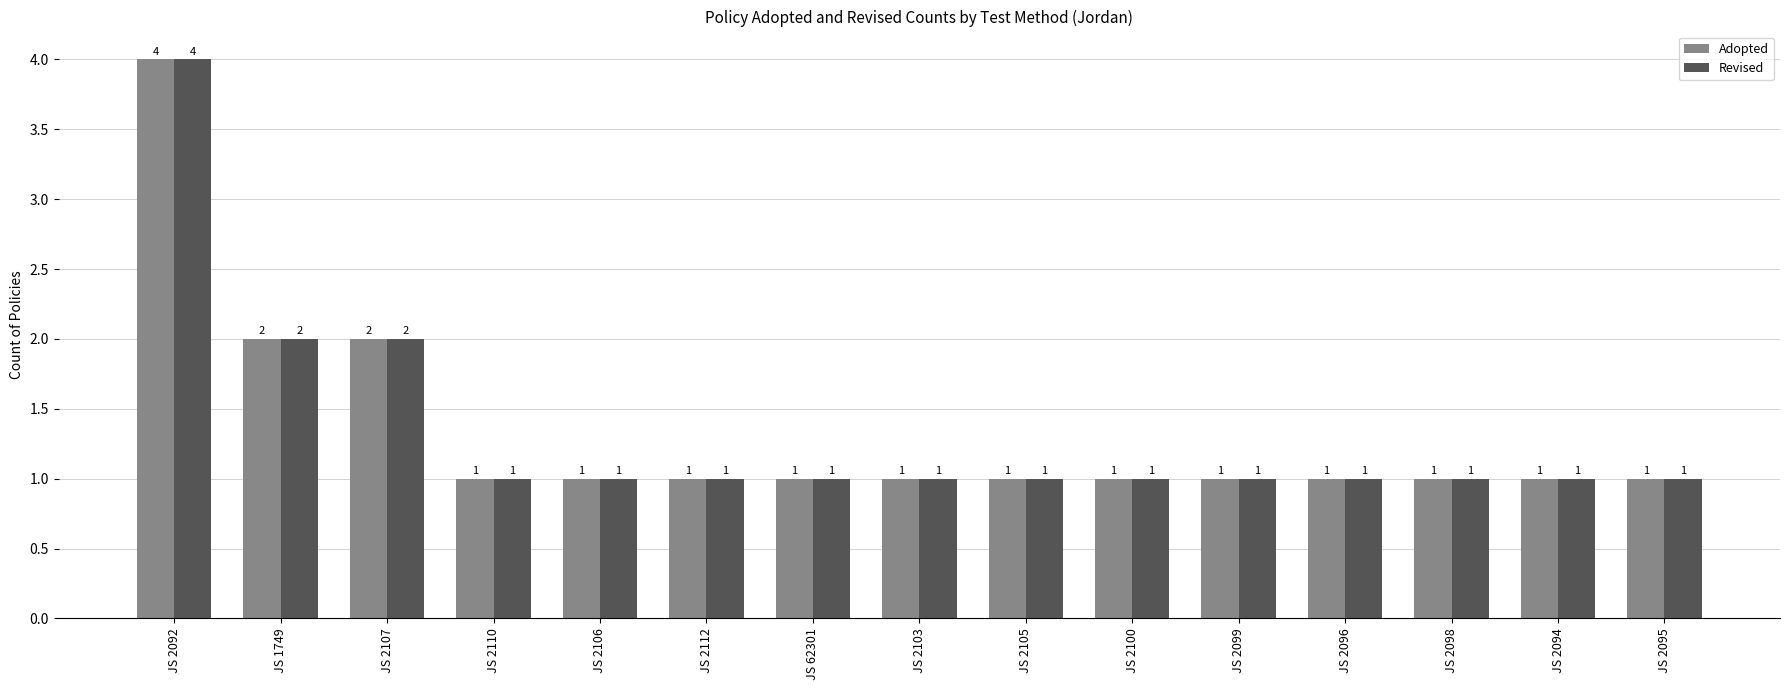

What value does the Revised series have at JS 2099?

1